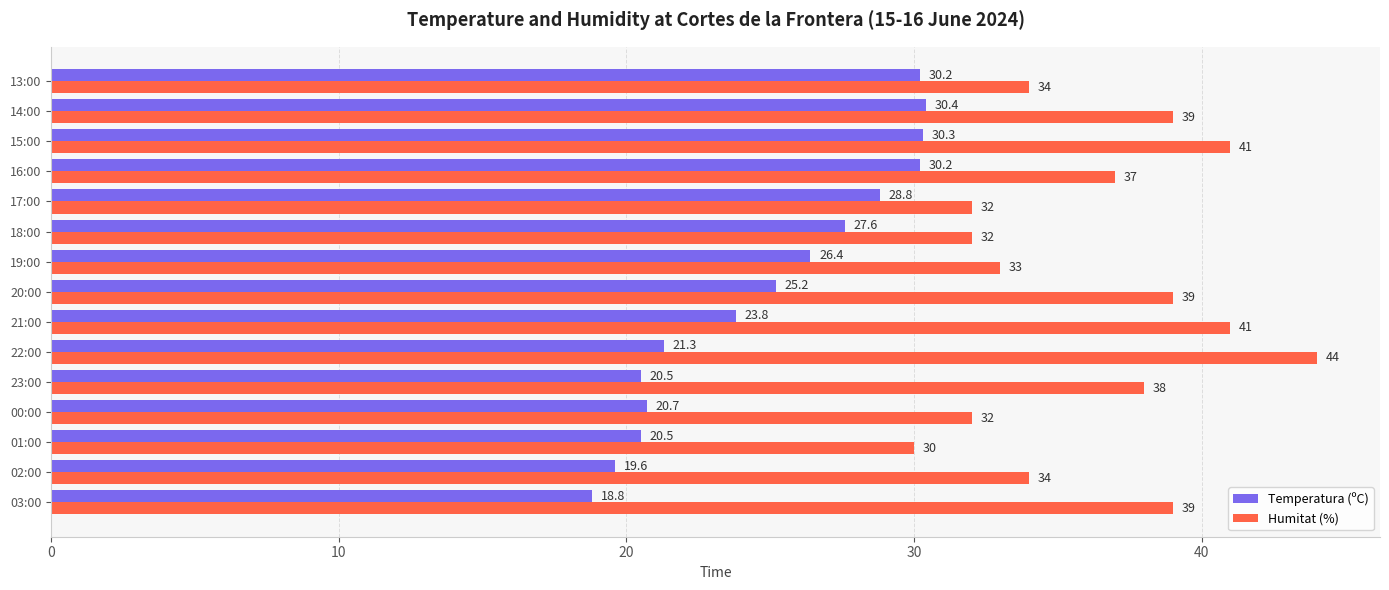

Which category has the highest value in the Humitat (%) series?

22:00